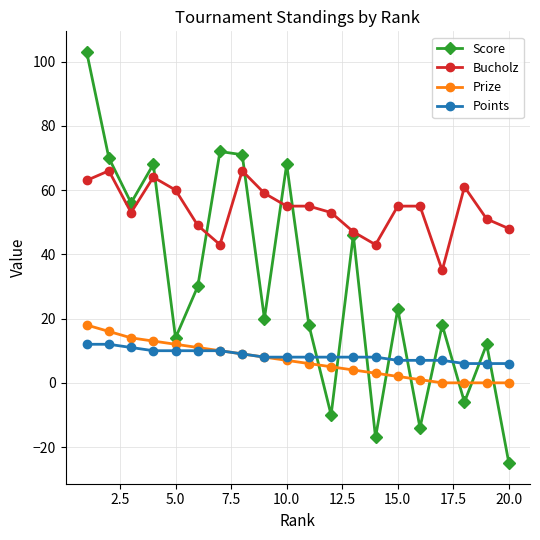

How many series are shown in this chart?

4